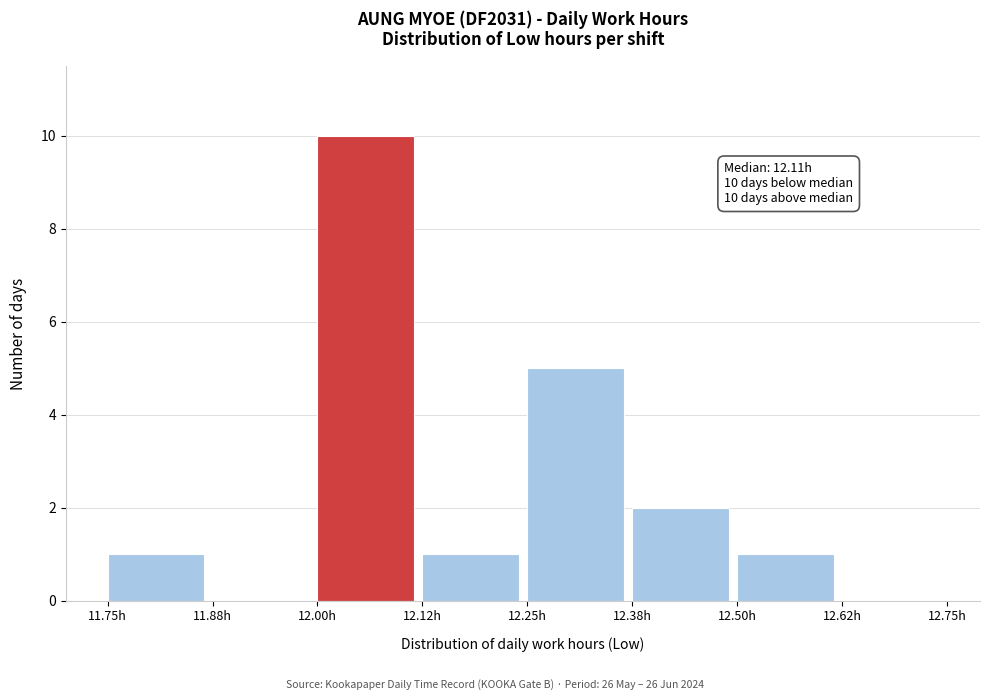

Over which range of the x-axis is the bar tallest?

12.000 to 12.125